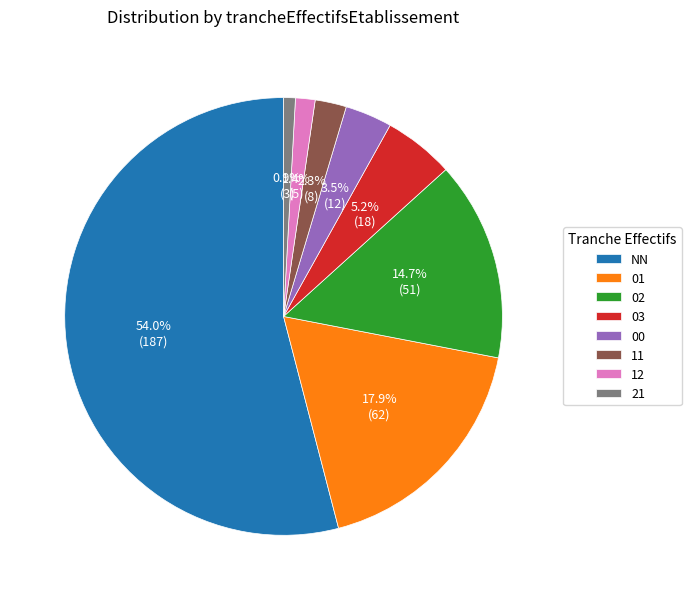

Is there any slice that represents more than half of the pie?

Yes